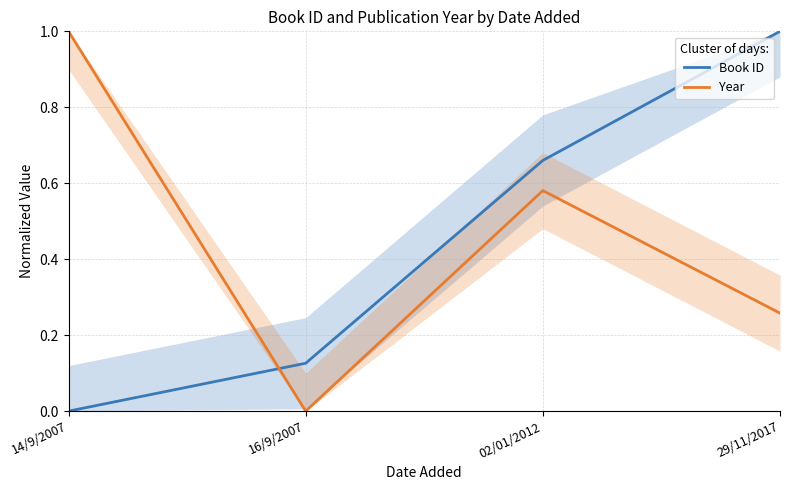

At 14/9/2007, list the series in order from largest to smallest.

Year, Book ID